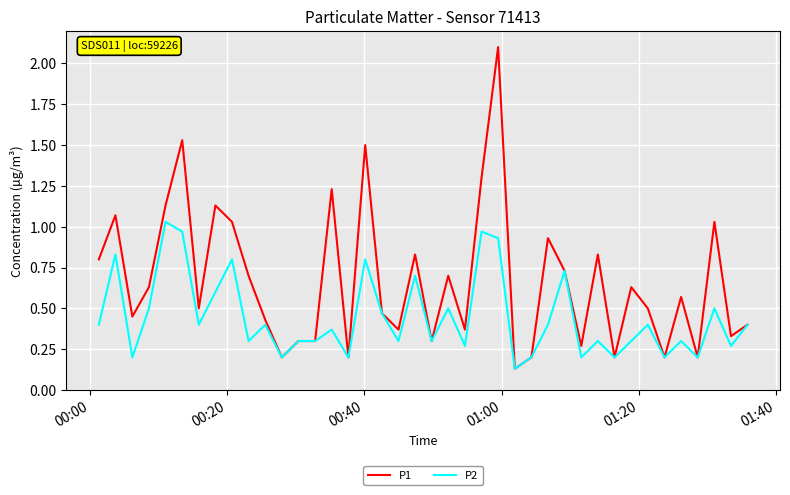

Which series has the widest spread of values?

P1